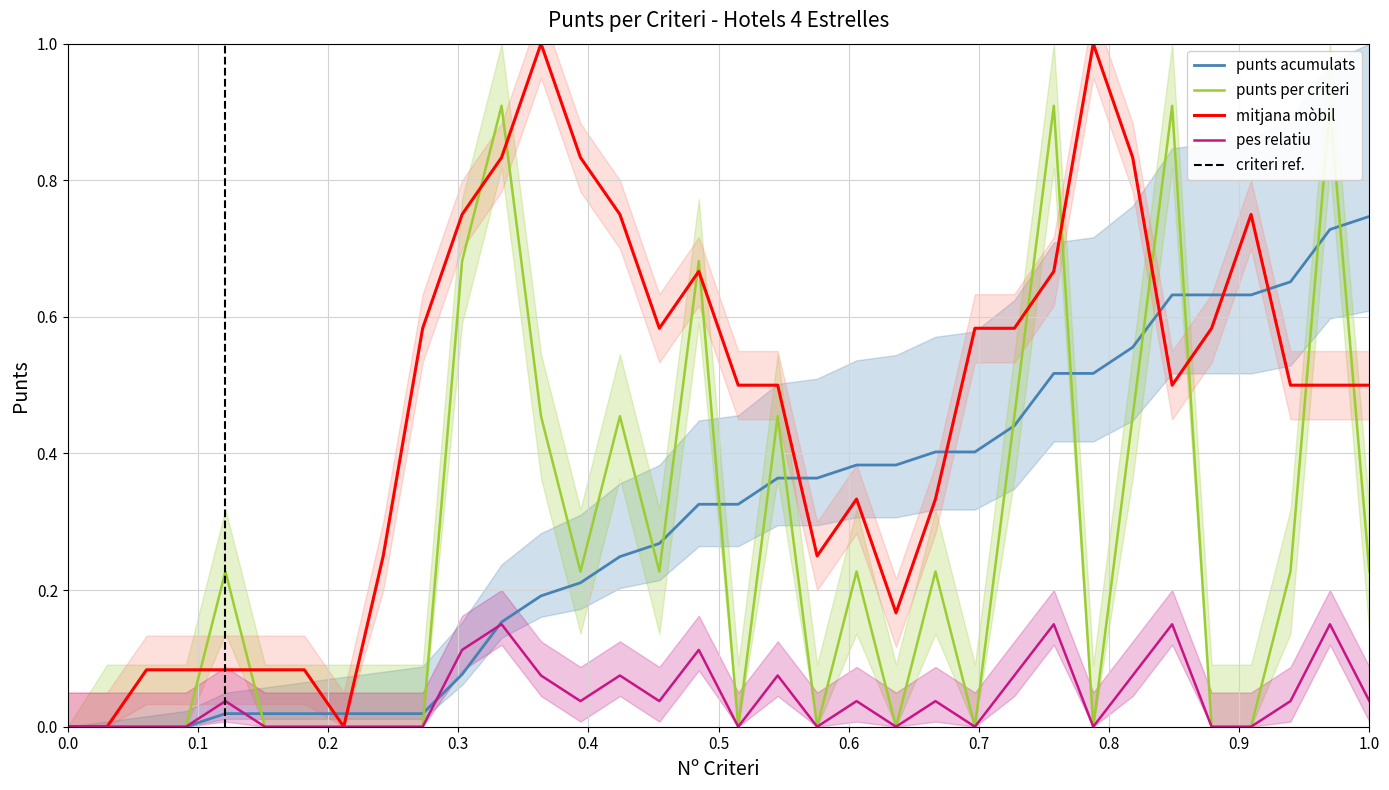

The Instal·lacions series shows 0.2 at 13. True or false?

False